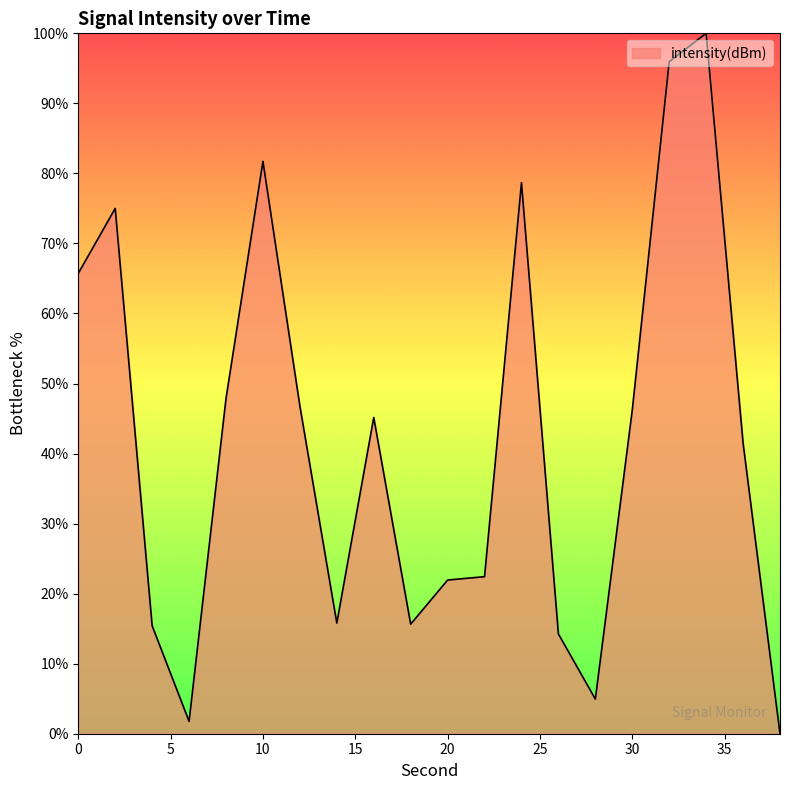

True or false: the data has more than 1 interior local peaks.

True